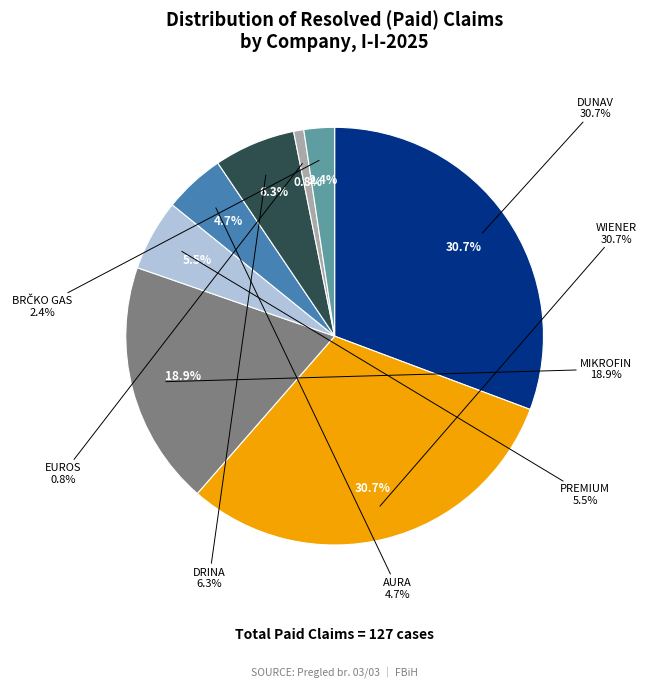

To the nearest percent, what is the average slice percentage?

12%